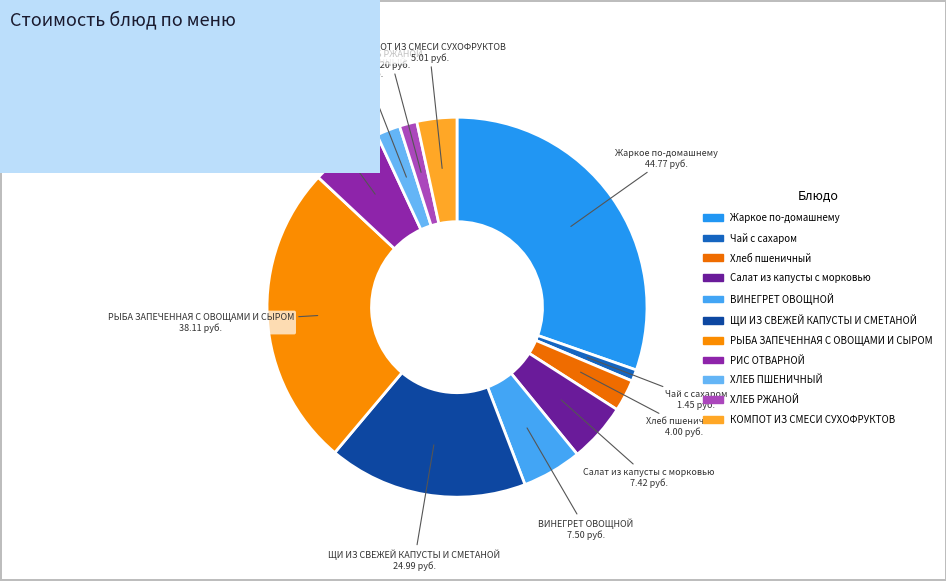

Which category has the smallest portion of the pie?

Чай с сахаром